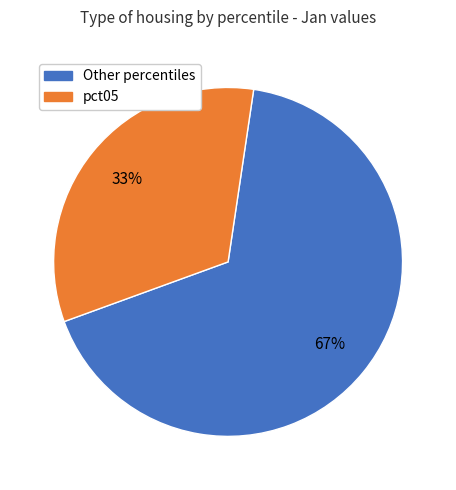

Is there any slice that represents more than half of the pie?

Yes